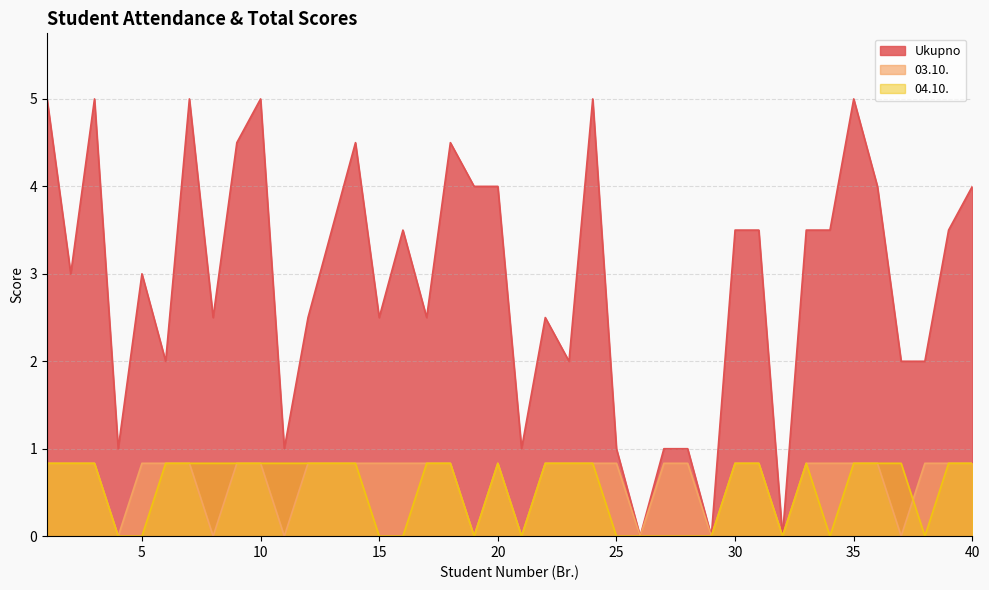

The 04.10. series shows 0.8 at 37. True or false?

True